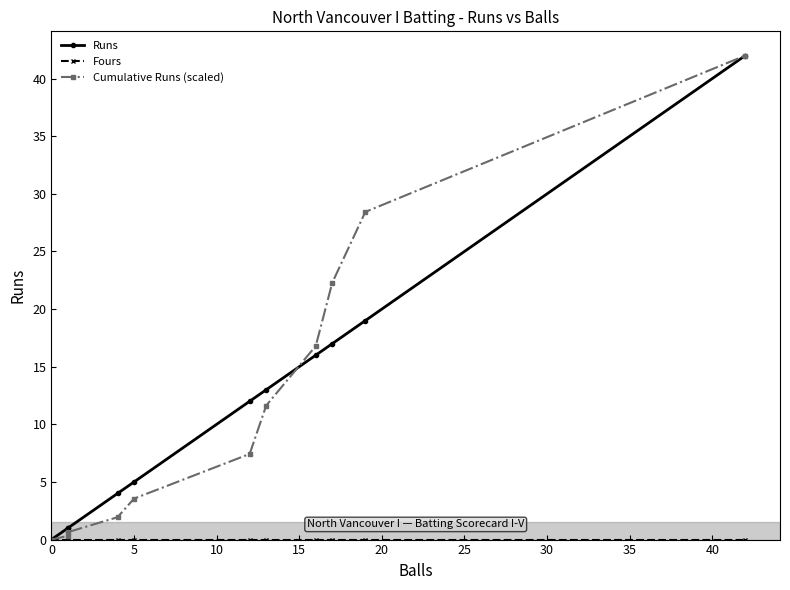

How many values in the Runs series exceed 12?

5